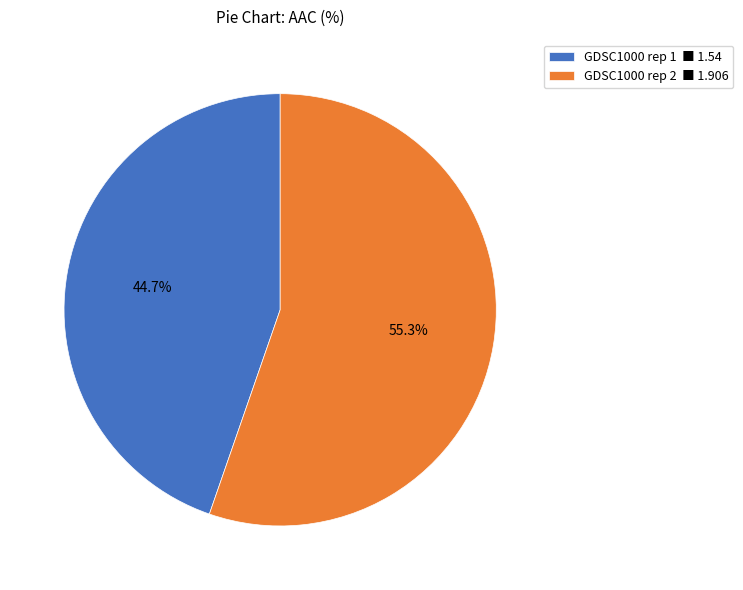

How many slices are in this pie chart?

2